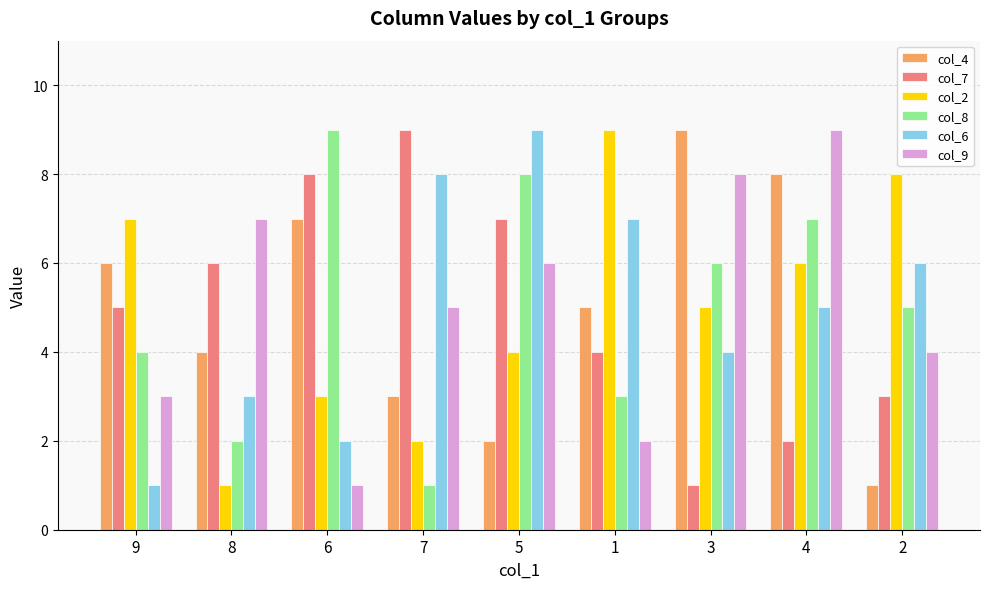

How many values in the col_7 series are below 5?

4